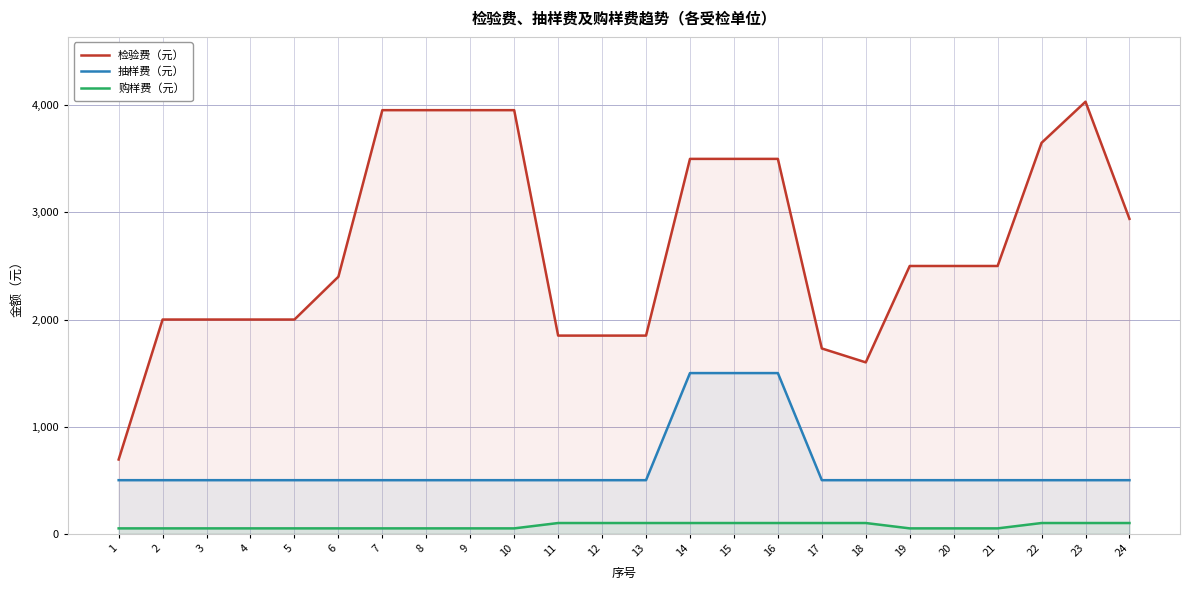

What are all the series names shown in the legend?

检验费（元）, 抽样费（元）, 购样费（元）